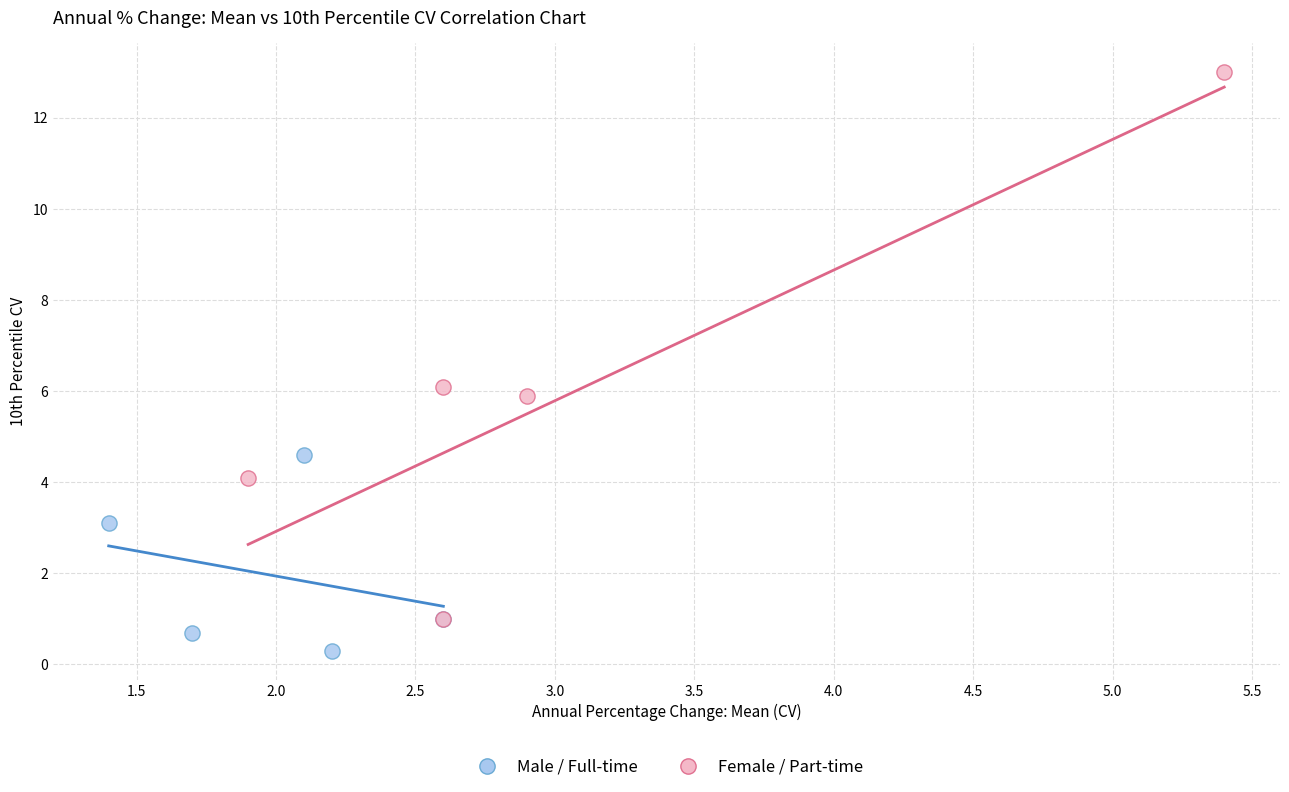

Which series contains the lowest Y value?

Male / Full-time